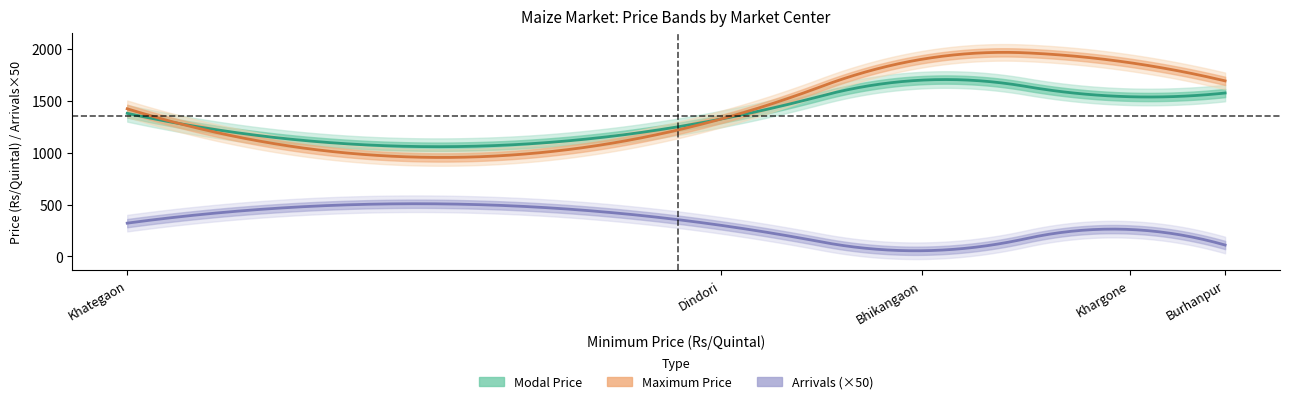

True or false: Modal Price and Maximum Price cross at least once.

False